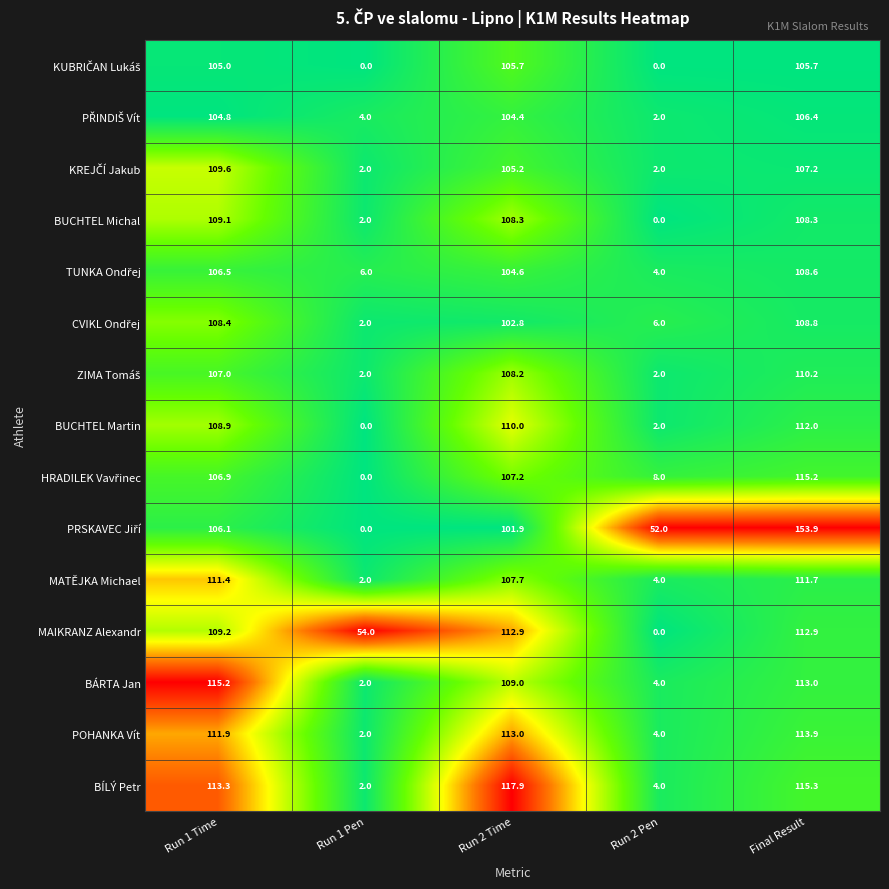

Between Run 2 Time and Run 2 Pen, which series saw the biggest shift?

BÍLÝ Petr